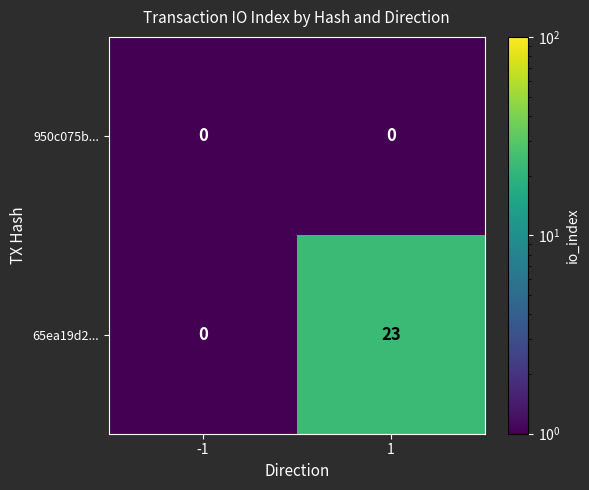

What is the average value of the 65ea19d2... series?

12